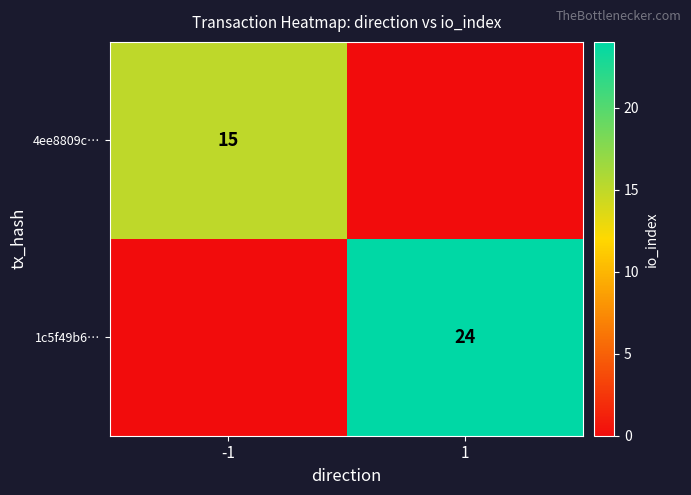

Is it true that 4ee8809c… equals 15 at -1?

True